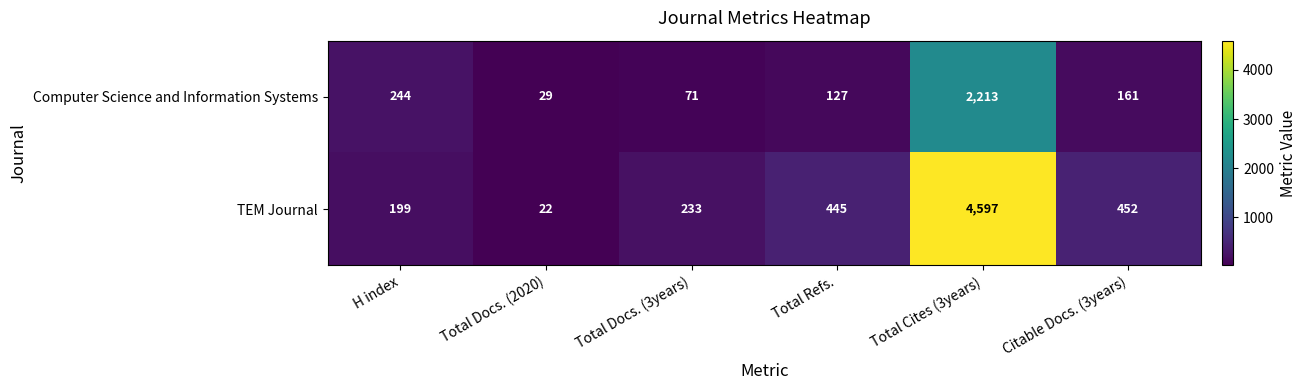

Which series has the widest spread of values?

TEM Journal